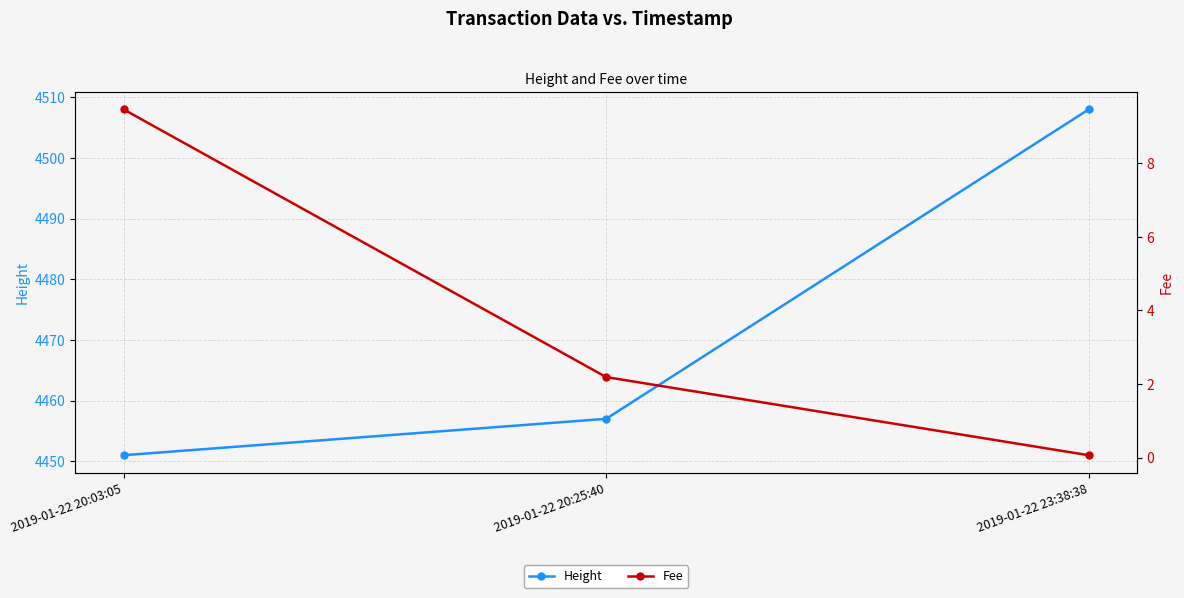

The value of Fee at 2019-01-22 23:38:38 is 0.1. True or false?

True